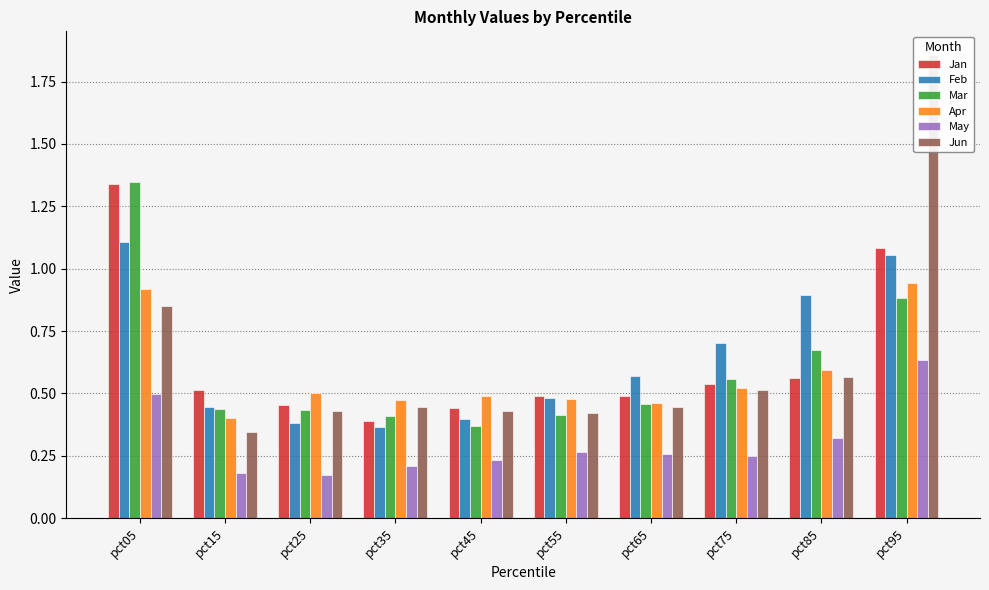

Reading left to right, transcribe all the data shown in this chart.

Jan: 1.3	0.5	0.5	0.4	0.4	0.5	0.5	0.5	0.6	1.1
Feb: 1.1	0.4	0.4	0.4	0.4	0.5	0.6	0.7	0.9	1.1
Mar: 1.3	0.4	0.4	0.4	0.4	0.4	0.5	0.6	0.7	0.9
Apr: 0.9	0.4	0.5	0.5	0.5	0.5	0.5	0.5	0.6	0.9
May: 0.5	0.2	0.2	0.2	0.2	0.3	0.3	0.3	0.3	0.6
Jun: 0.9	0.3	0.4	0.4	0.4	0.4	0.4	0.5	0.6	1.9